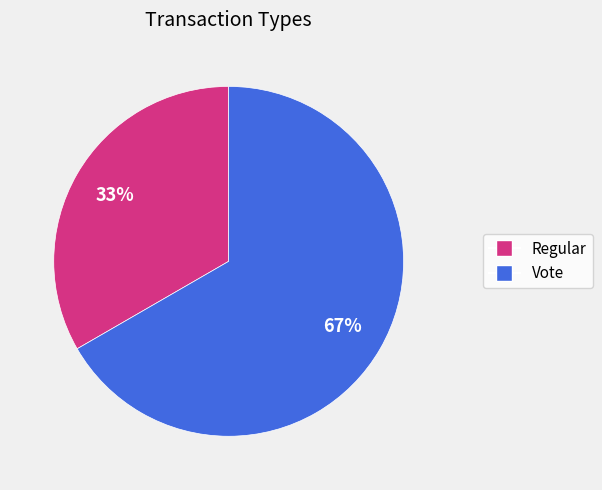

Approximately how many times larger is the value at Vote compared to Regular?

2.0